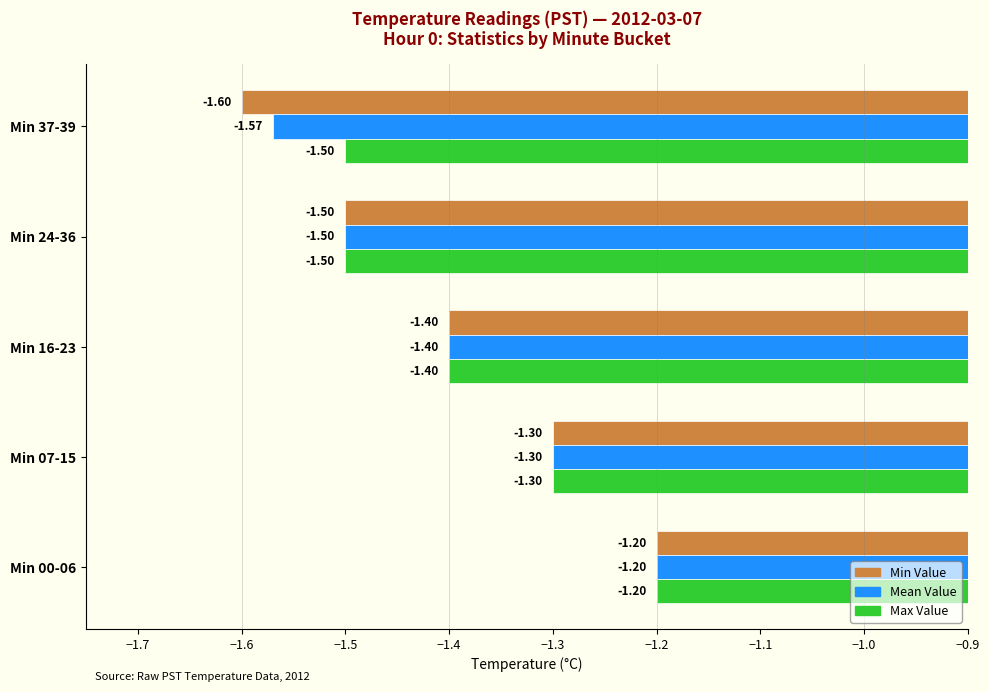

What is the total value across all series at Min 00-06?

-3.6